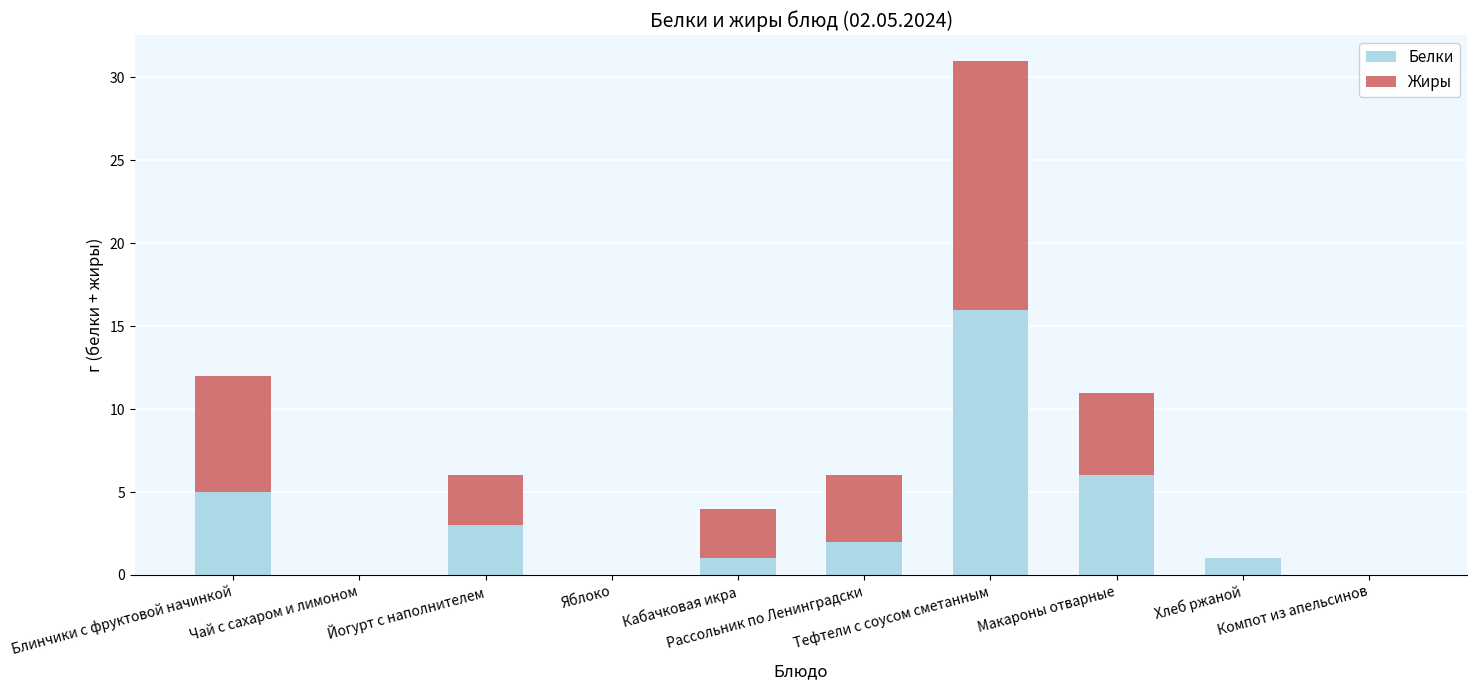

What is the highest value of the Белки series?

16